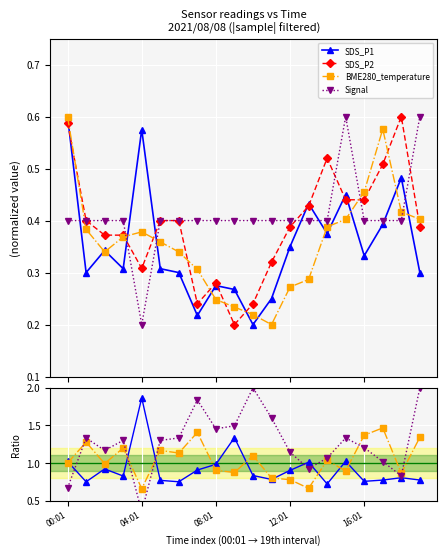

What is the difference between the maximum and minimum values in the BME280_temperature series?

0.4